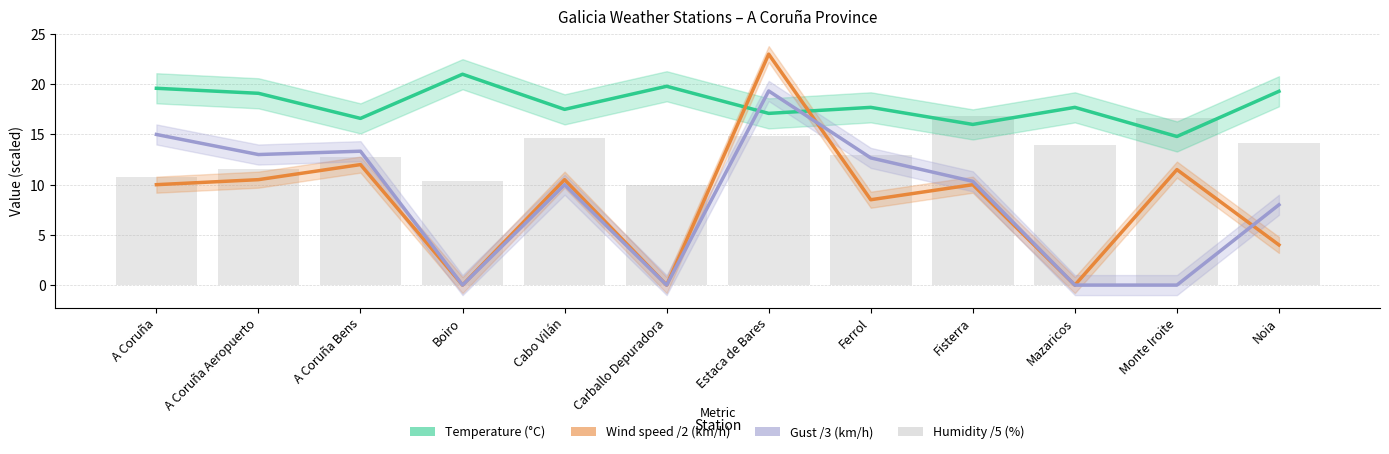

What is the difference between the maximum and minimum values in the Gust /3 (km/h) series?

19.3